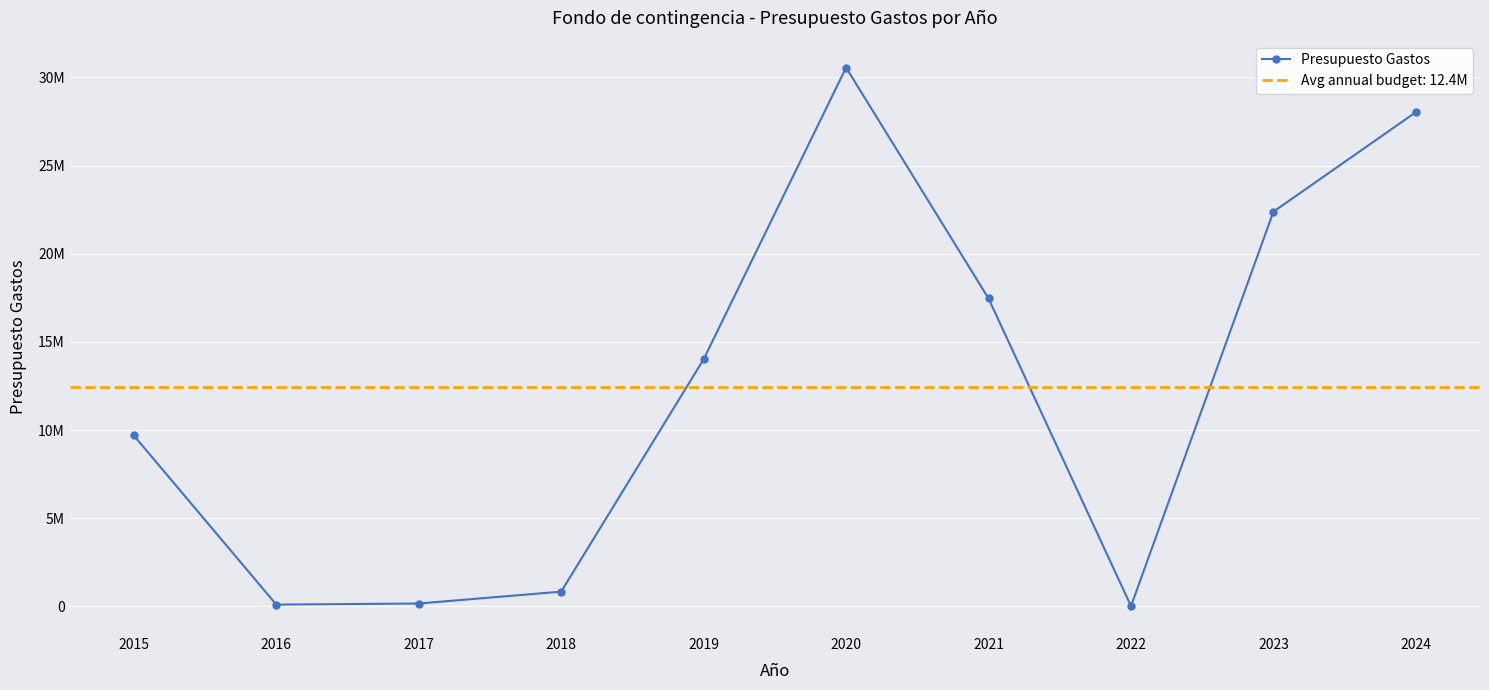

List the labels in order of value, smallest first.

2022, 2016, 2017, 2018, 2015, 2019, 2021, 2023, 2024, 2020